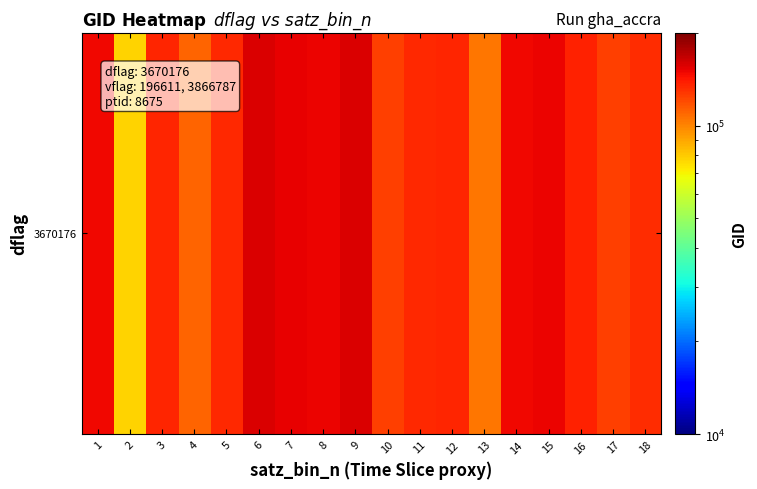

Approximately how many times larger is the value at 12 compared to 10?

1.1